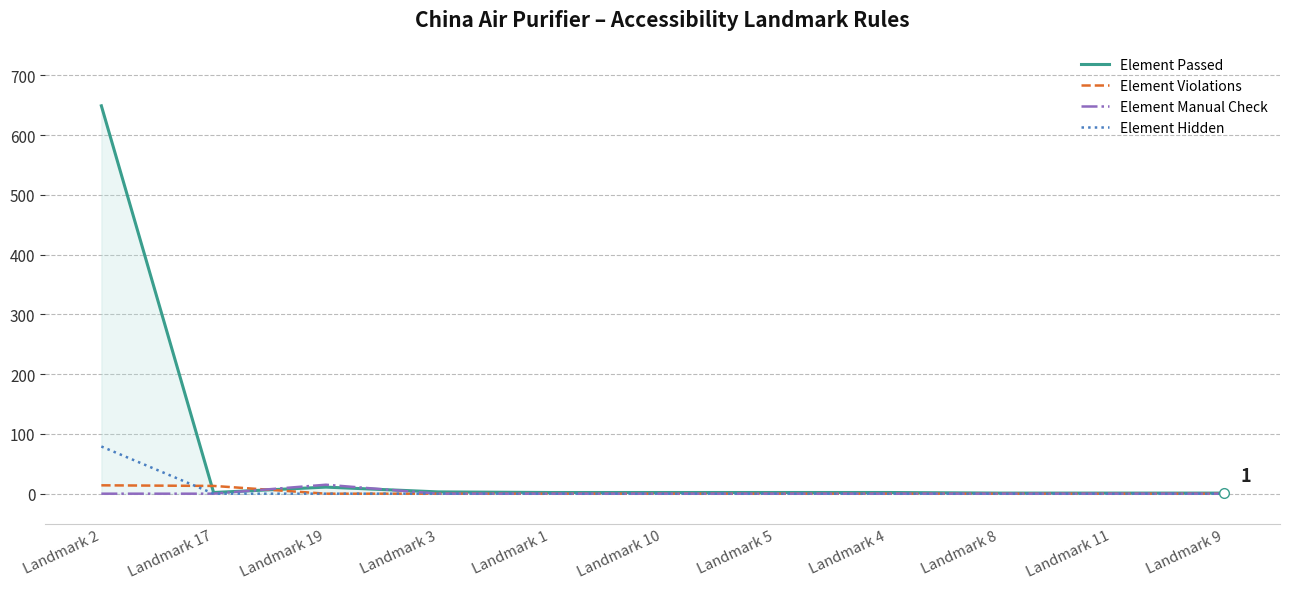

Between Landmark 2 and Landmark 8, which series saw the biggest shift?

Element Passed